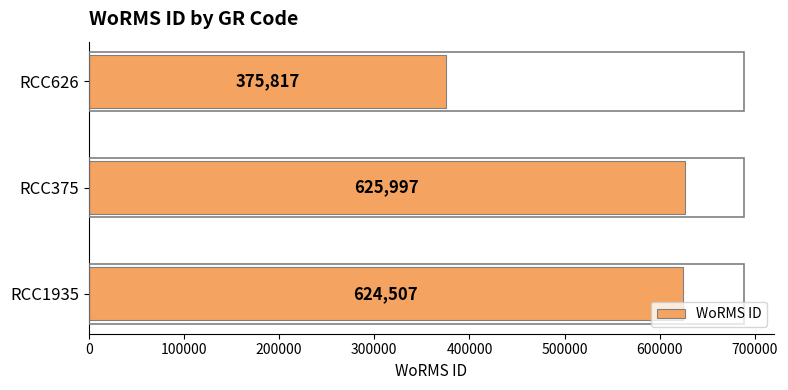

What is the change in value from RCC375 to RCC626?

-250180